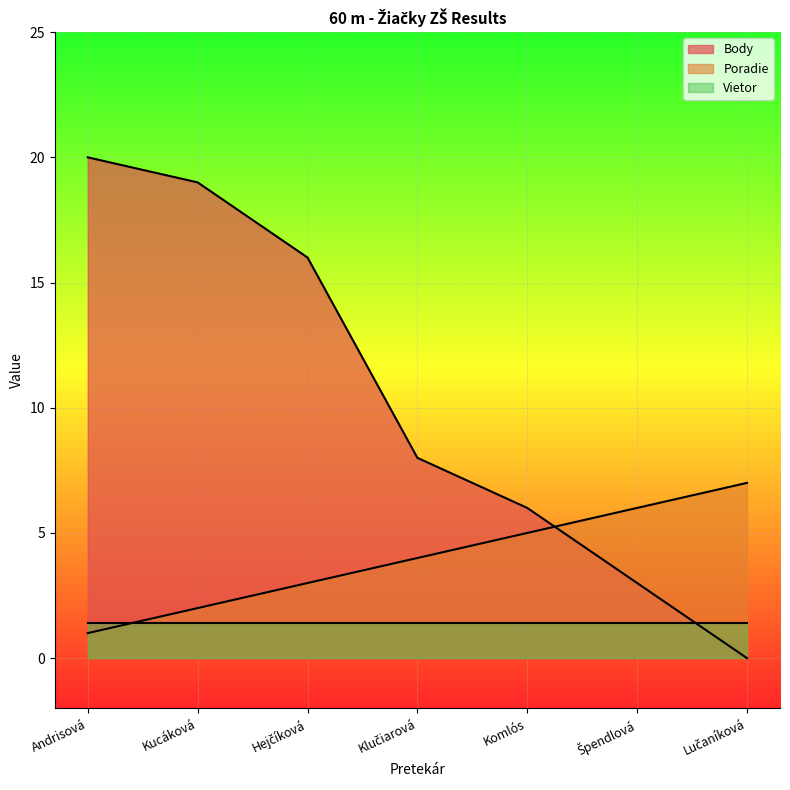

What is the sum of all Body values?

72.0